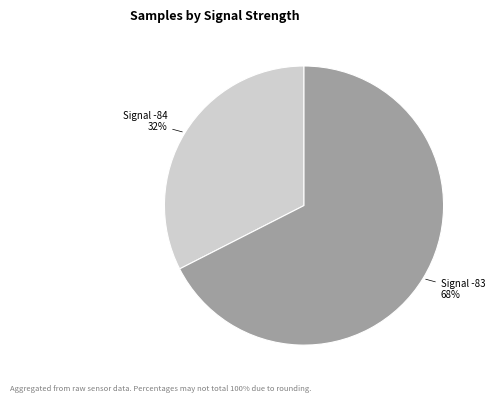

How many slices are in this pie chart?

2